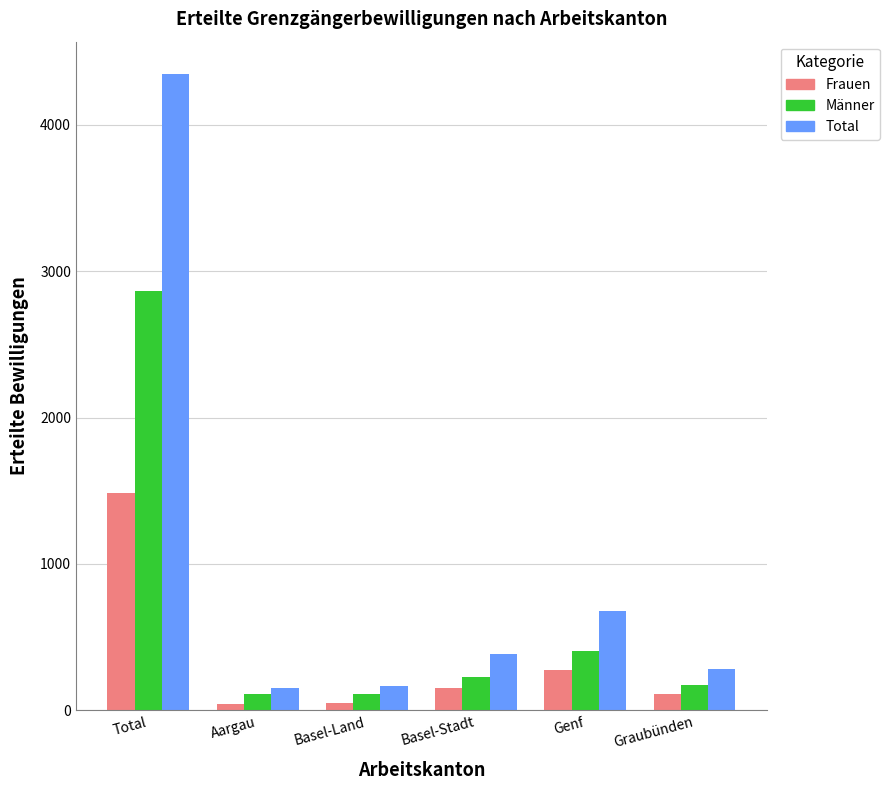

True or false: Männer has a value of 936 at Total.

False